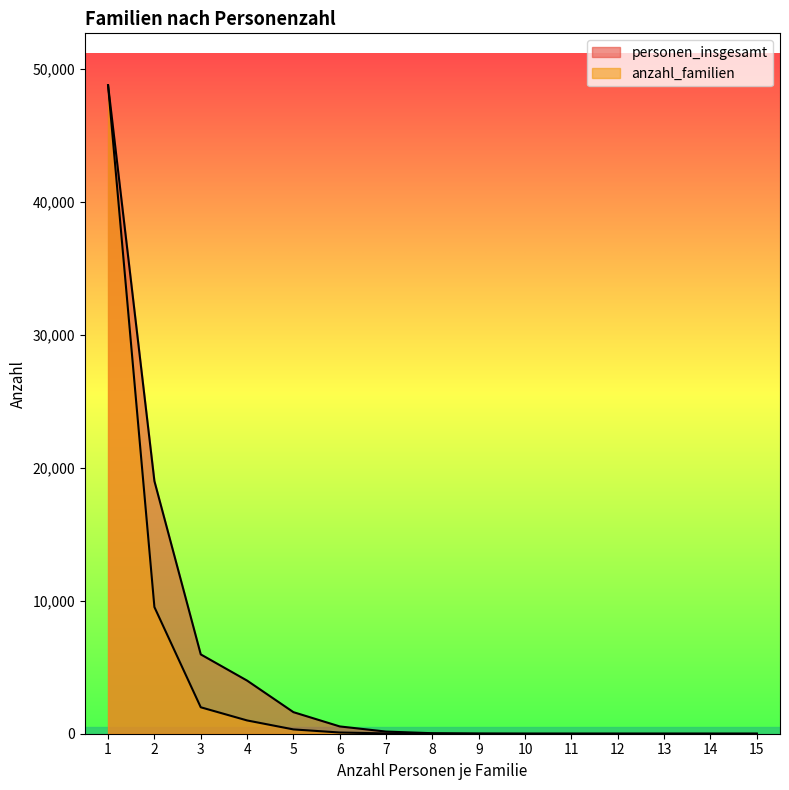

What are all the series names shown in the legend?

personen_insgesamt, anzahl_familien